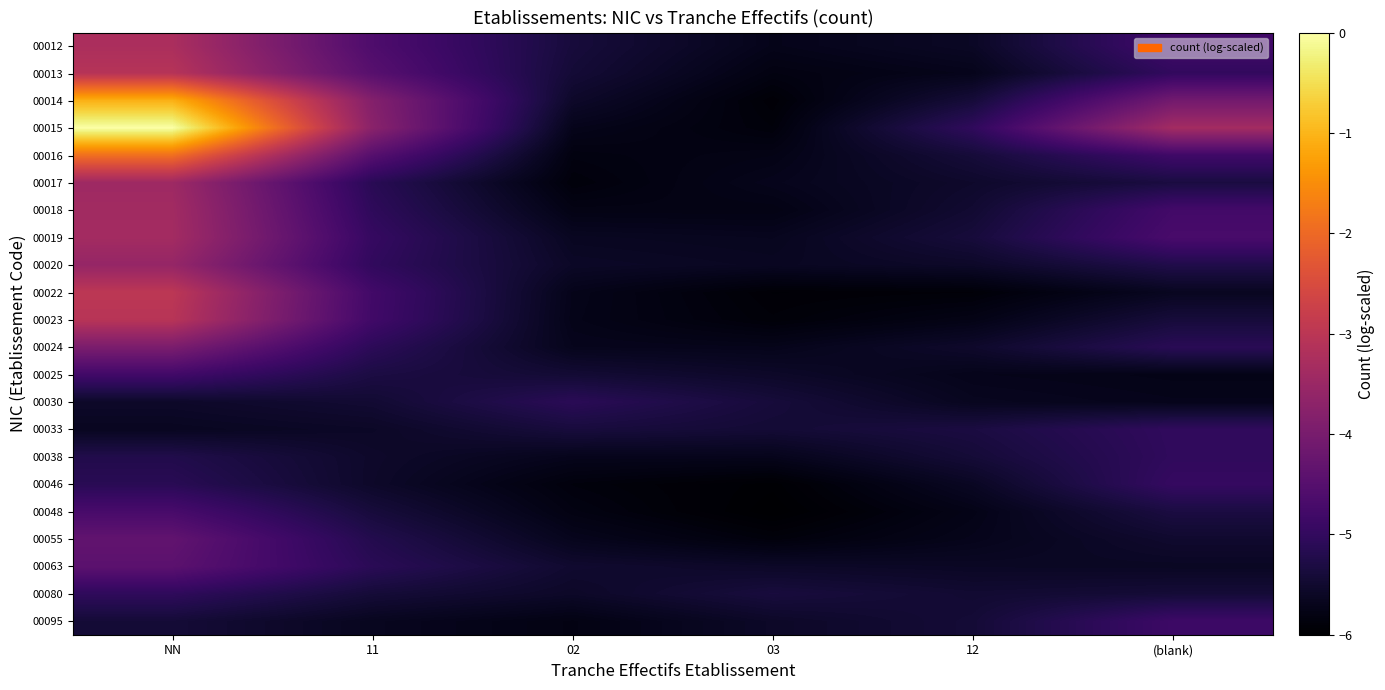

What is the difference between the highest and lowest values at 03?

0.6